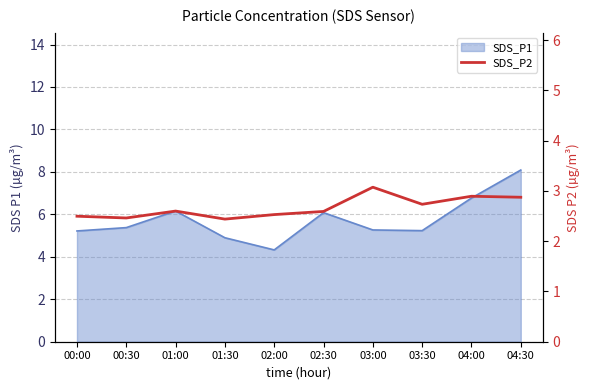

Is it true that the value at 04:30 is 4.0?

False